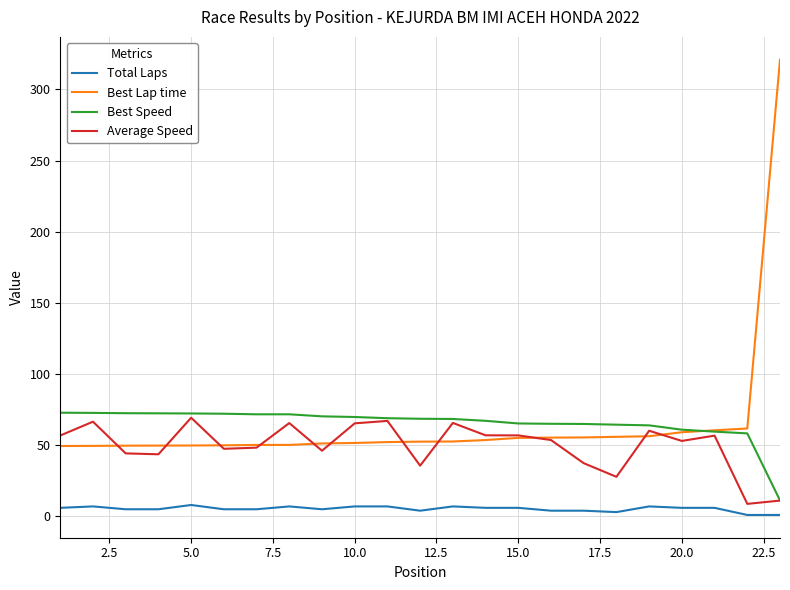

What is the lowest value of the Average Speed series?

8.8